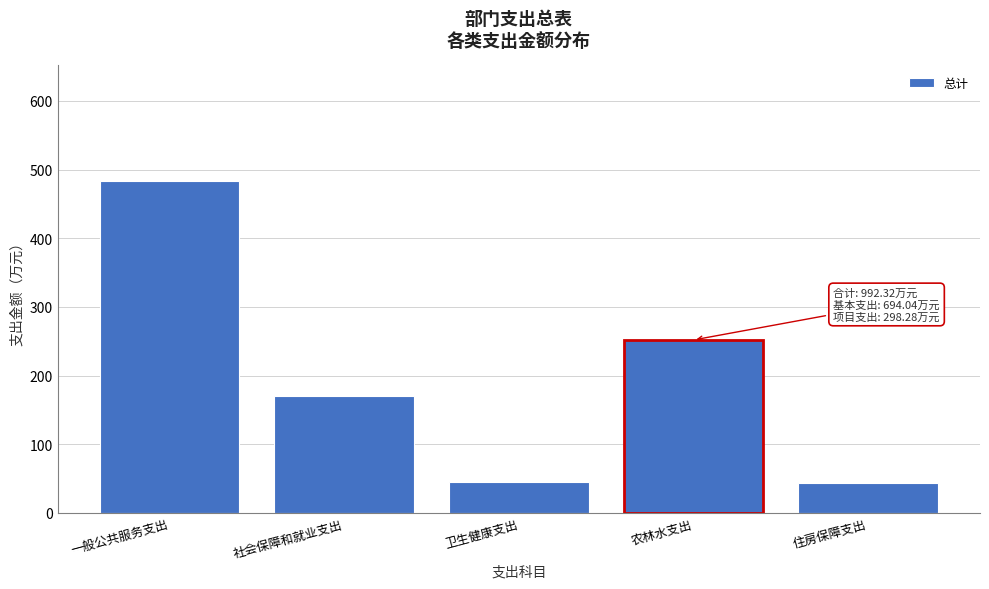

What is the change in value from 社会保障和就业支出 to 卫生健康支出?

-125.9